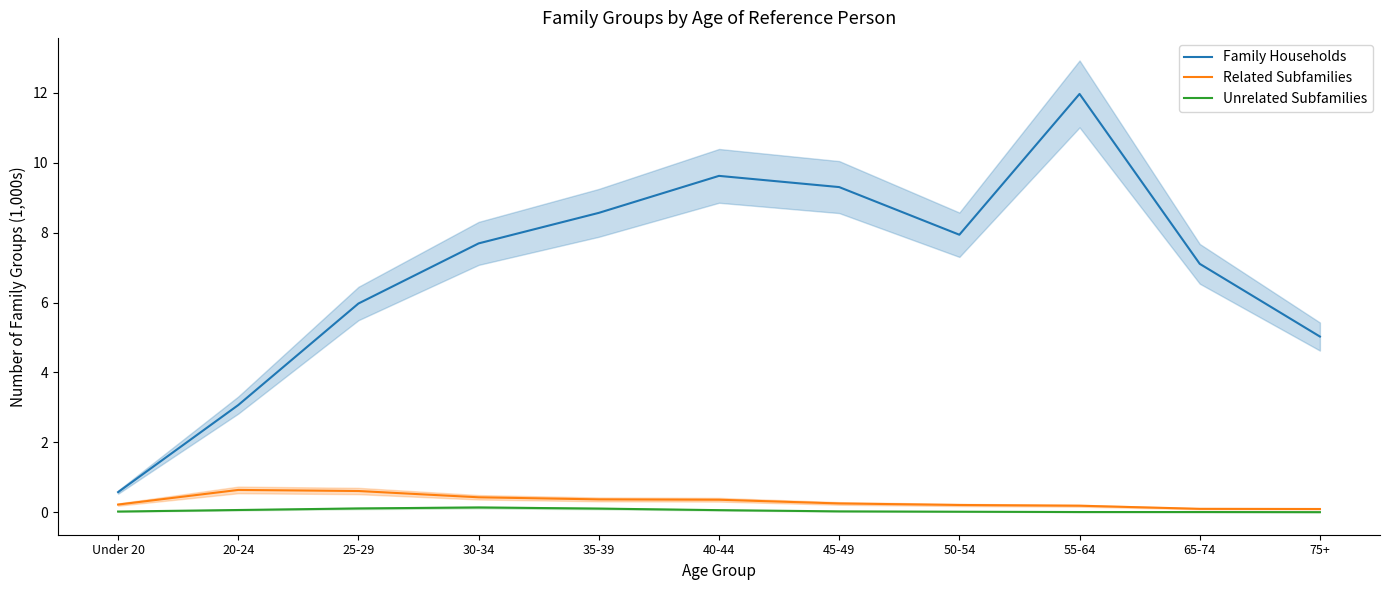

The Related Subfamilies series shows 0.1 at 65-74. True or false?

True